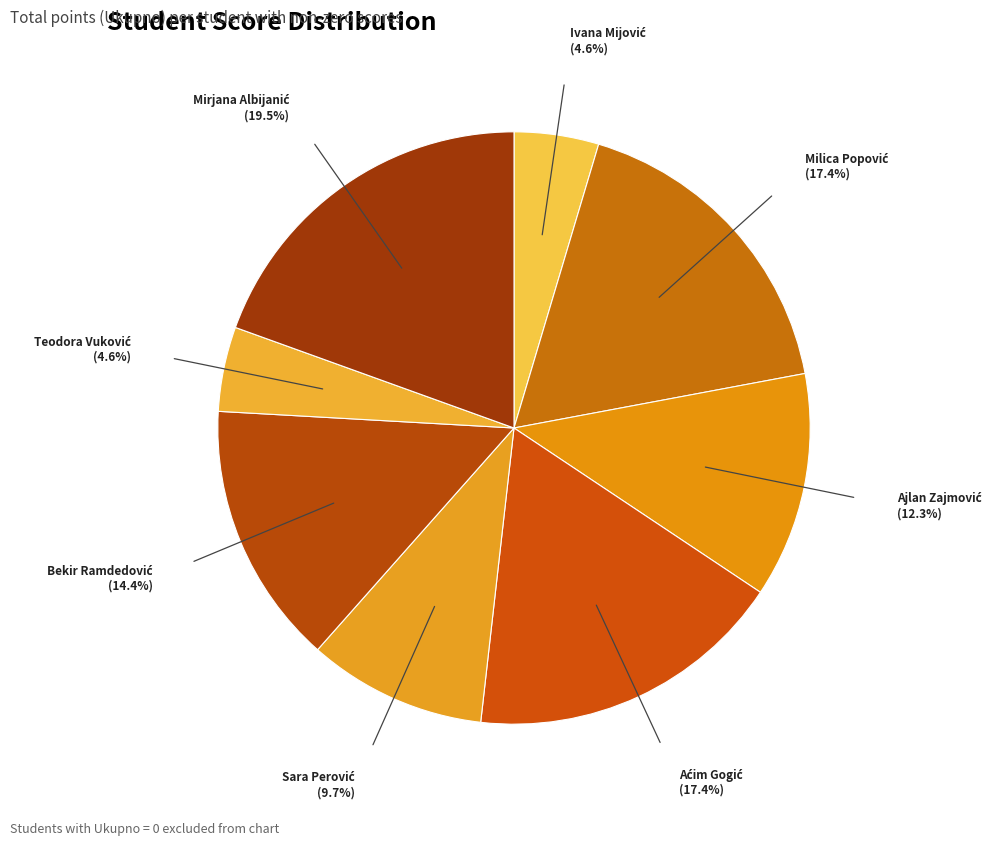

Does any single category account for the majority?

No